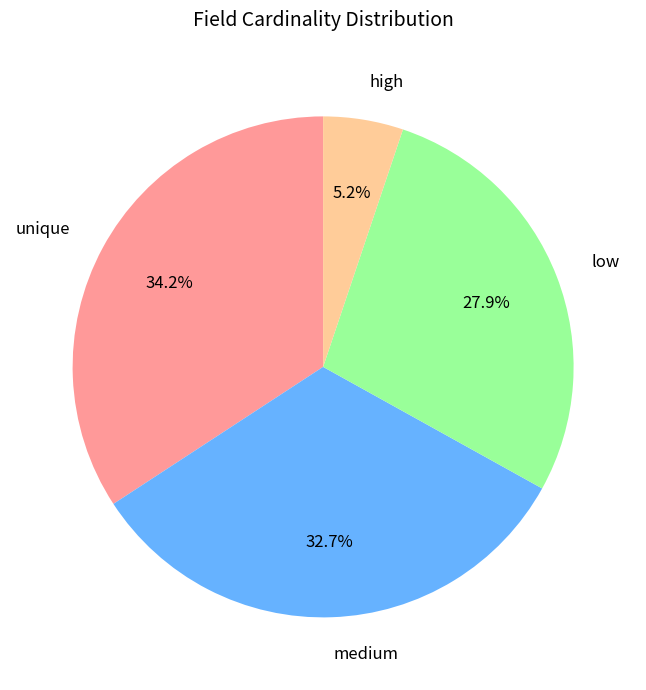

How much of the chart is everything except unique?

65.8%